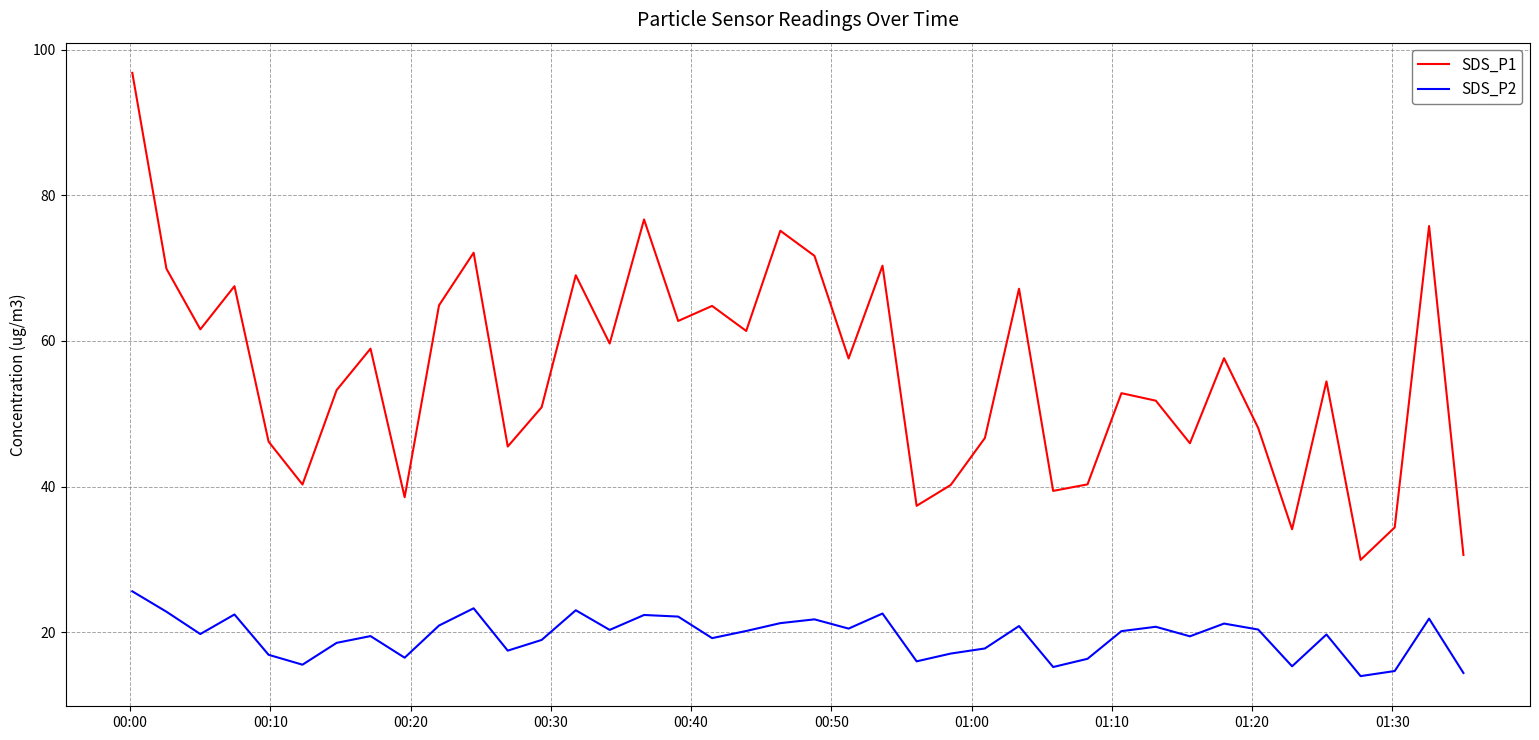

List the series in order of their overall mean, lowest first.

SDS_P2, SDS_P1